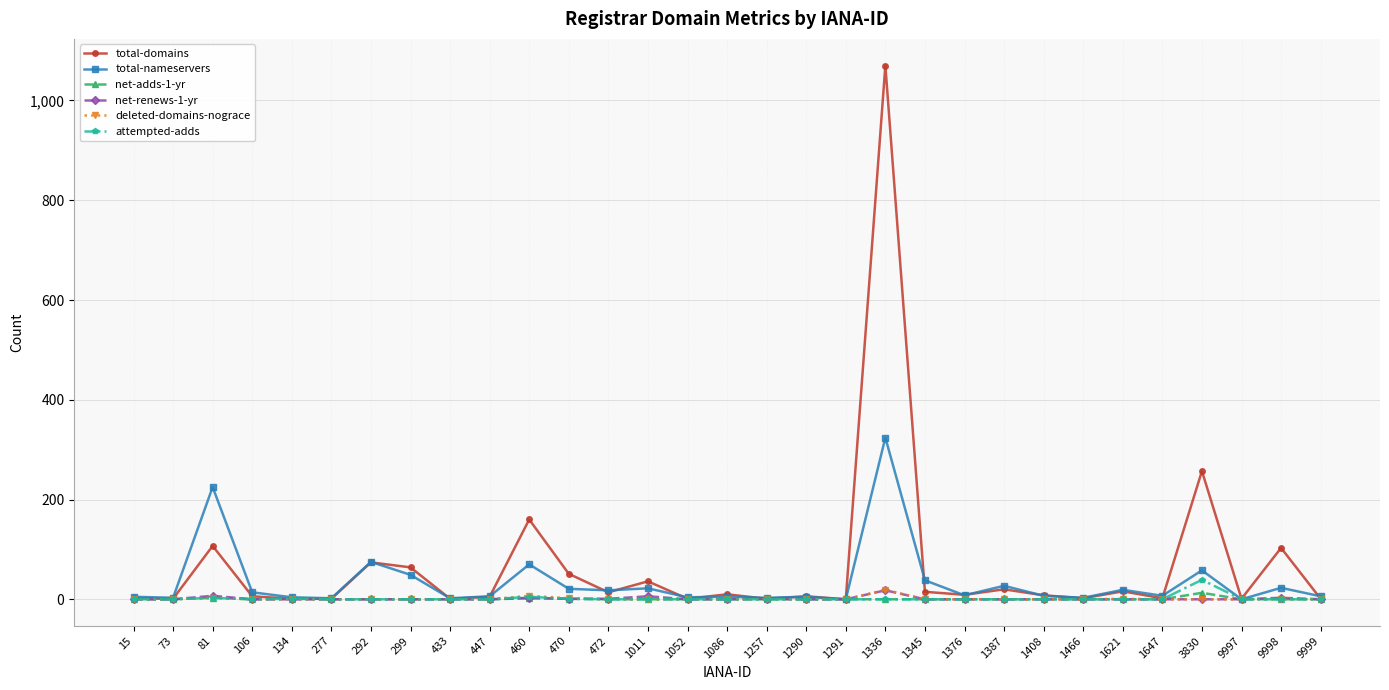

Is the value of total-domains at 3830 greater than the value of net-renews-1-yr at 460?

Yes